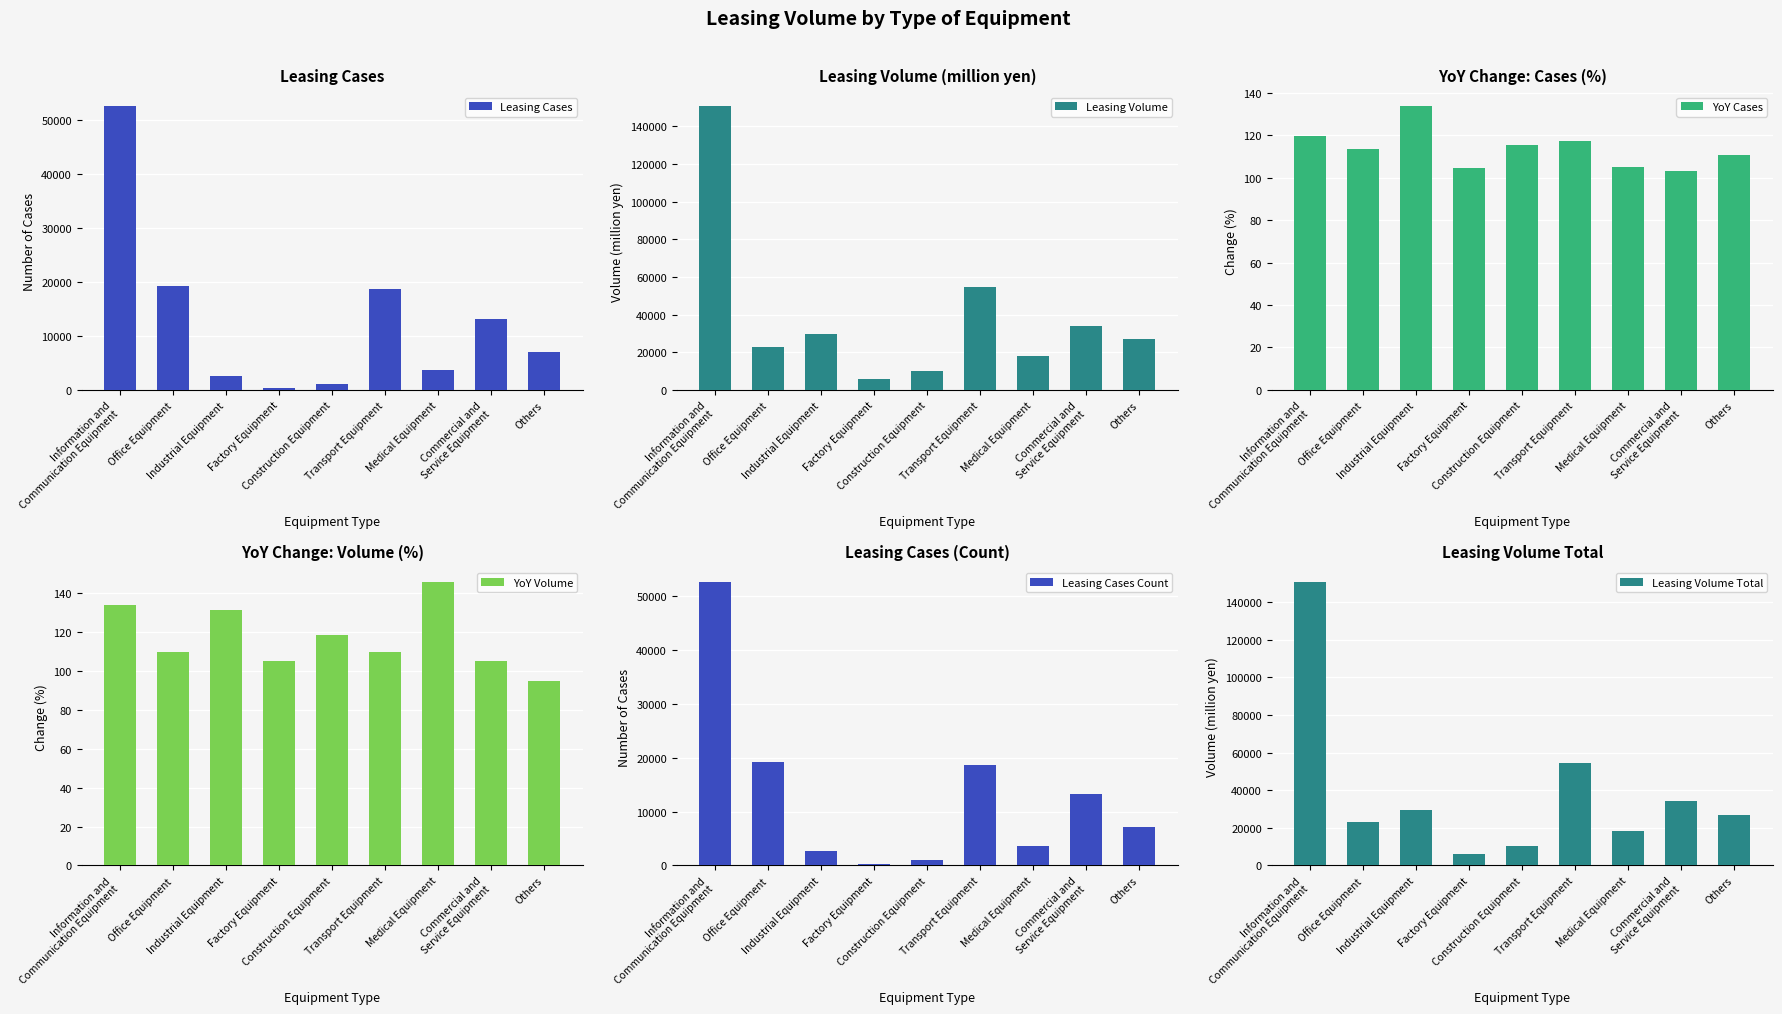

What position from the right is Factory Equipment?

6